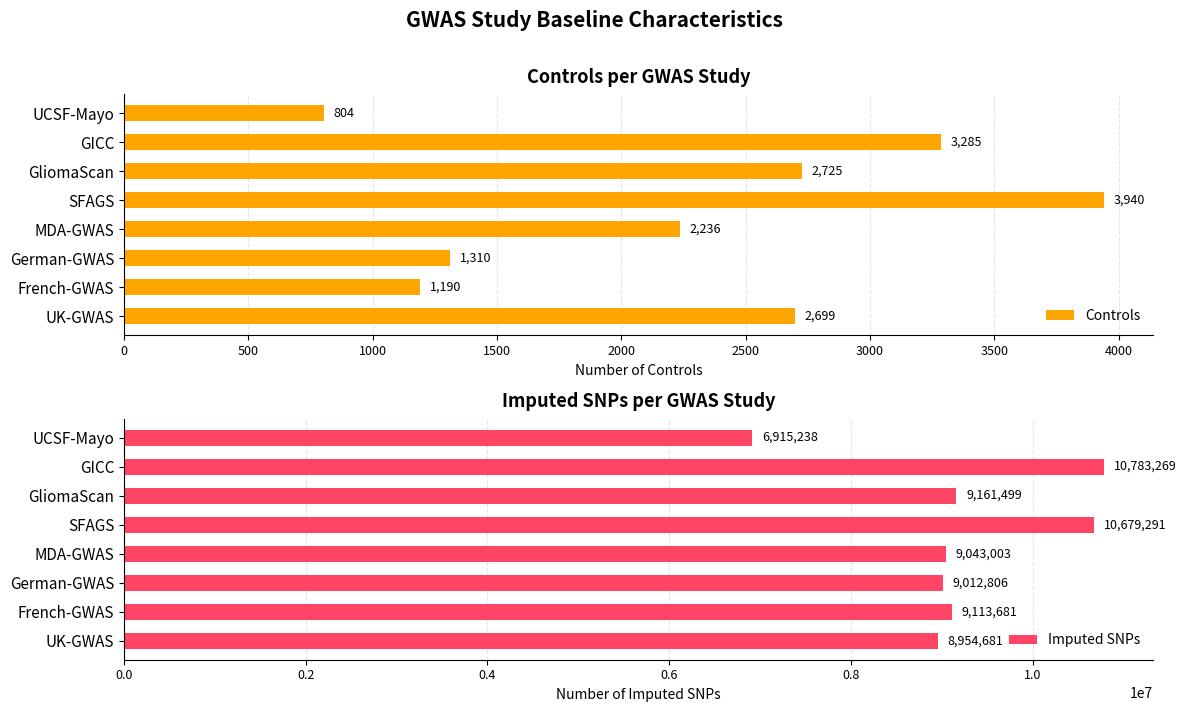

What is the maximum value shown in the chart?

10783269